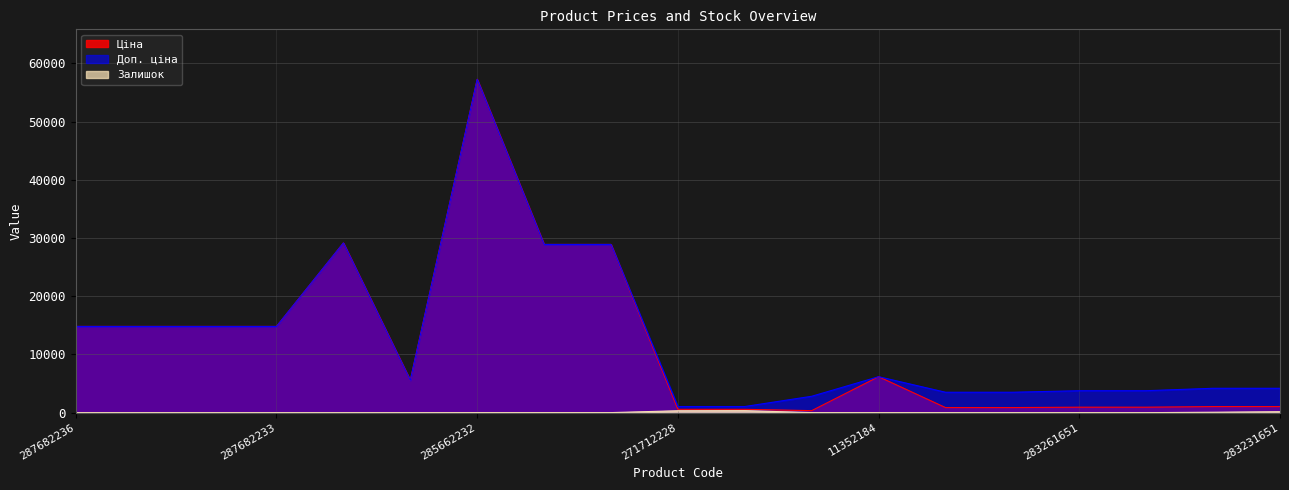

True or false: Ціна has more than 0 points higher than both neighbors.

True